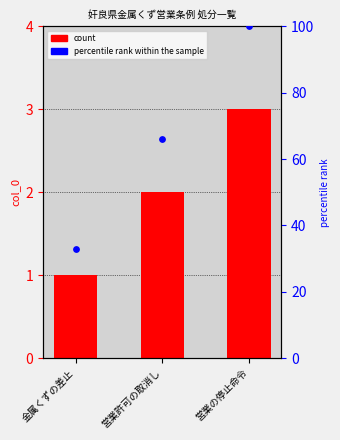

At how many categories does at least one series exceed 66?

1